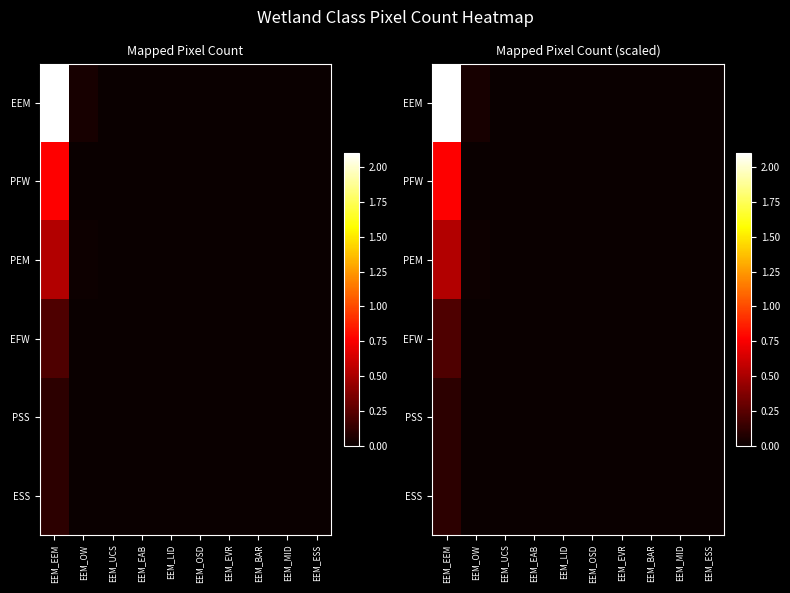

What is the maximum value shown in the chart?

21035881